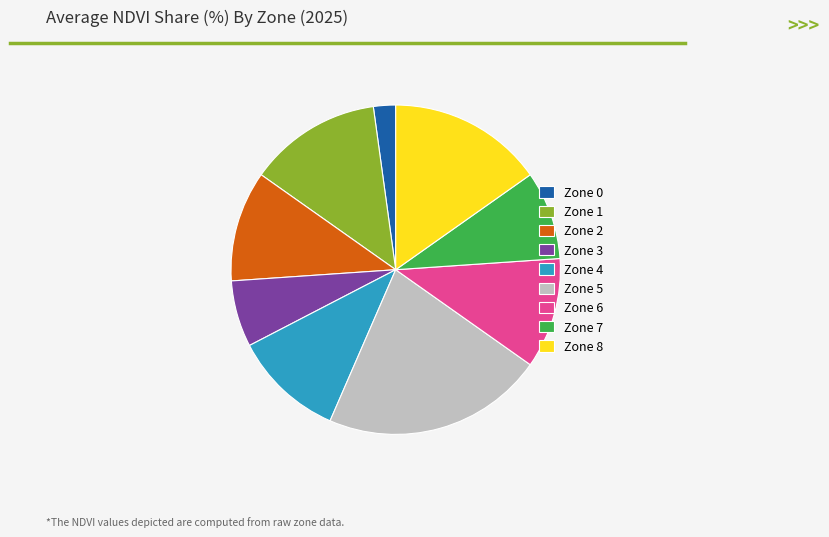

Is there any slice that represents more than half of the pie?

No